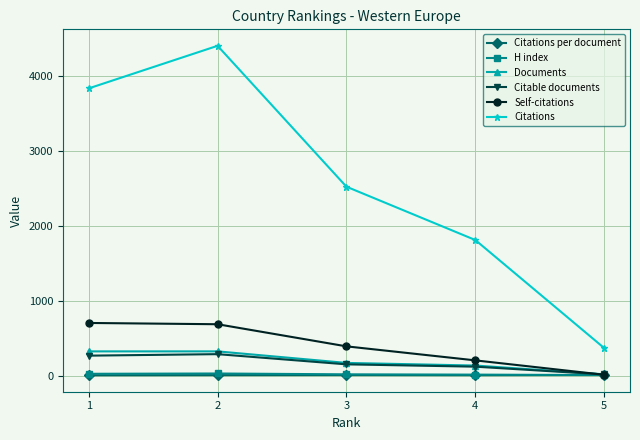

The Self-citations series shows 1255.9 at 1. True or false?

False